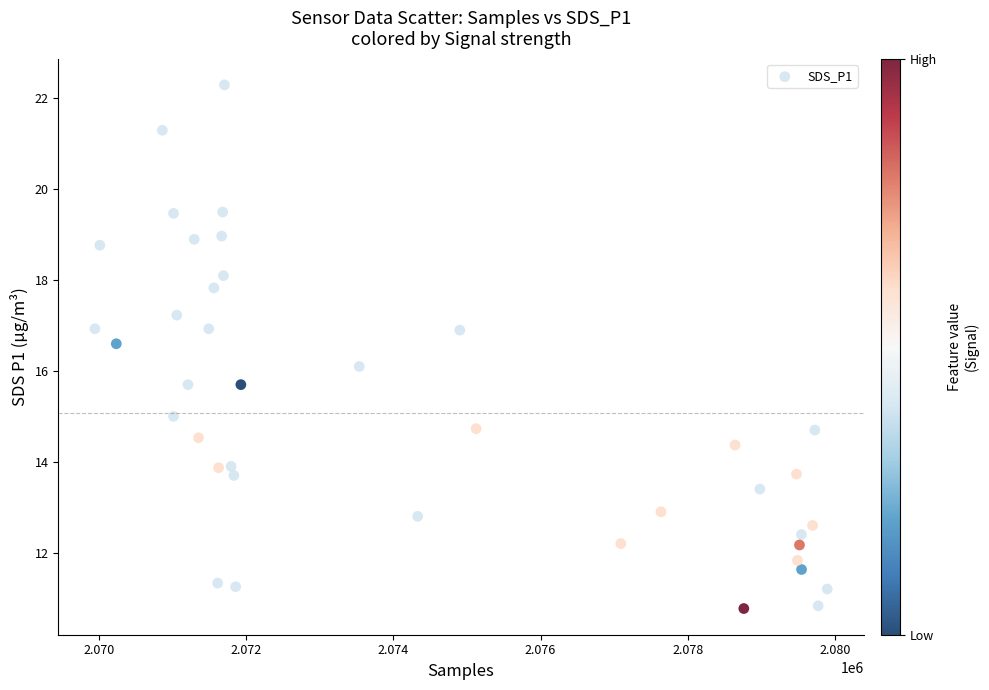

What is the range of Y values (max minus min)?

11.5